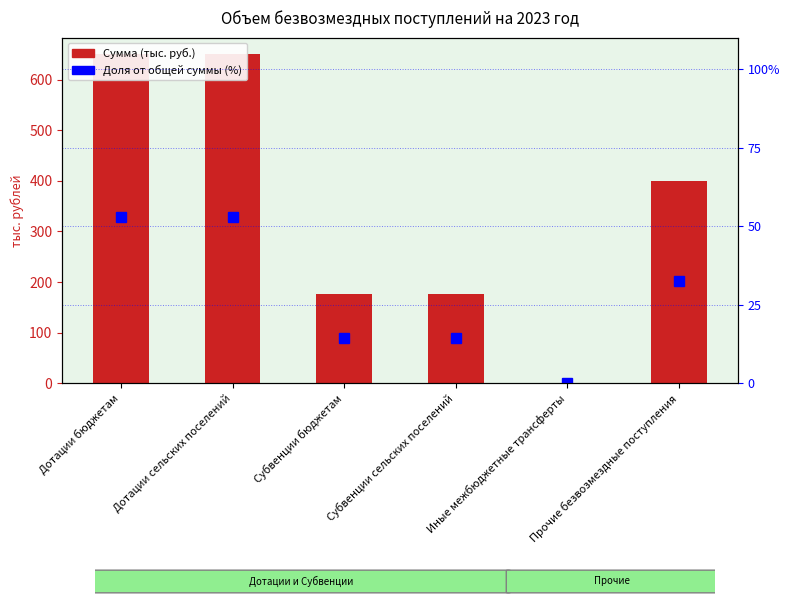

Which series has the widest spread of values?

Сумма (тыс. руб.)